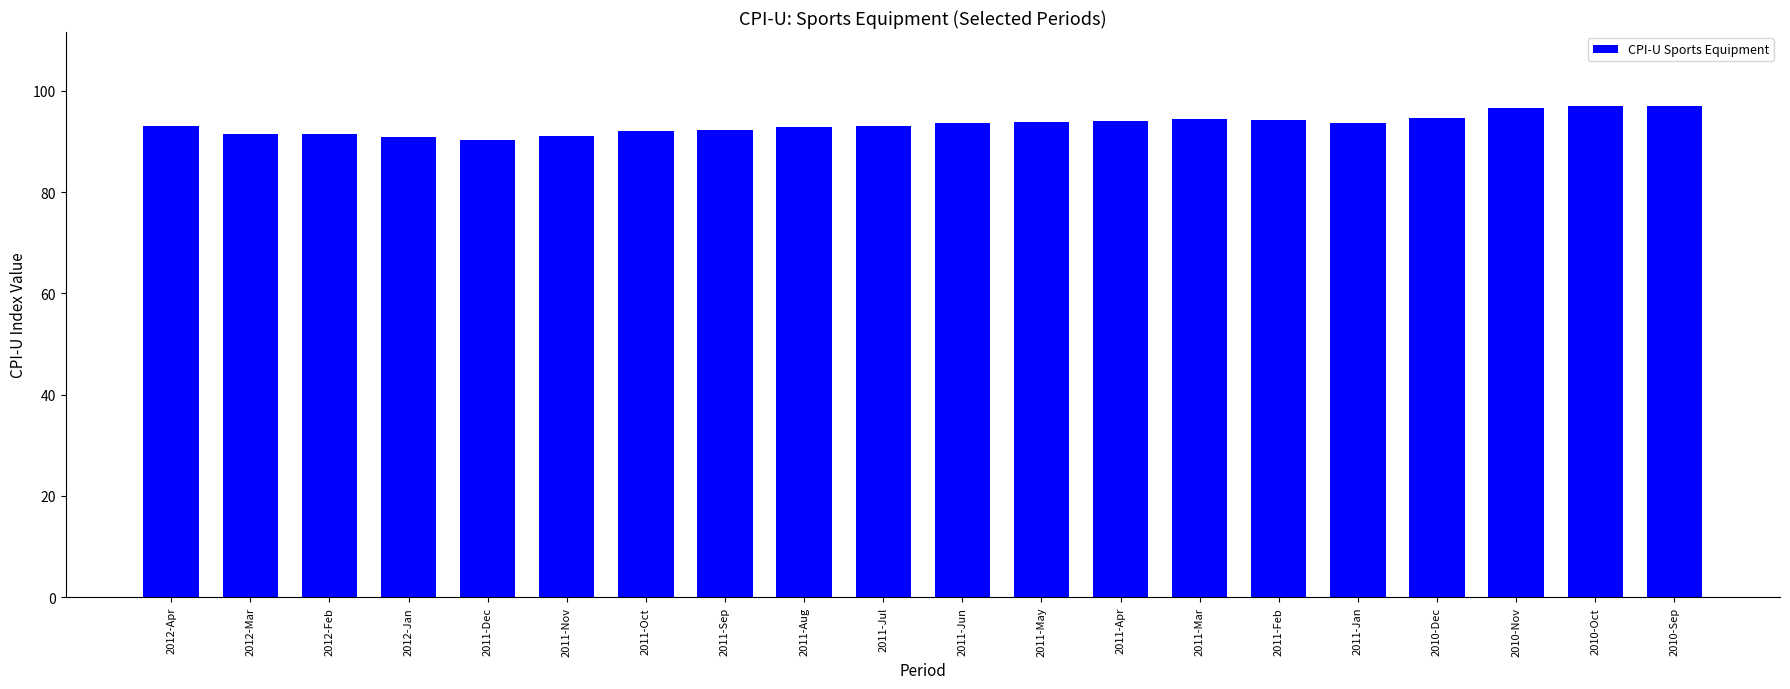

What is the greatest value displayed?

97.0